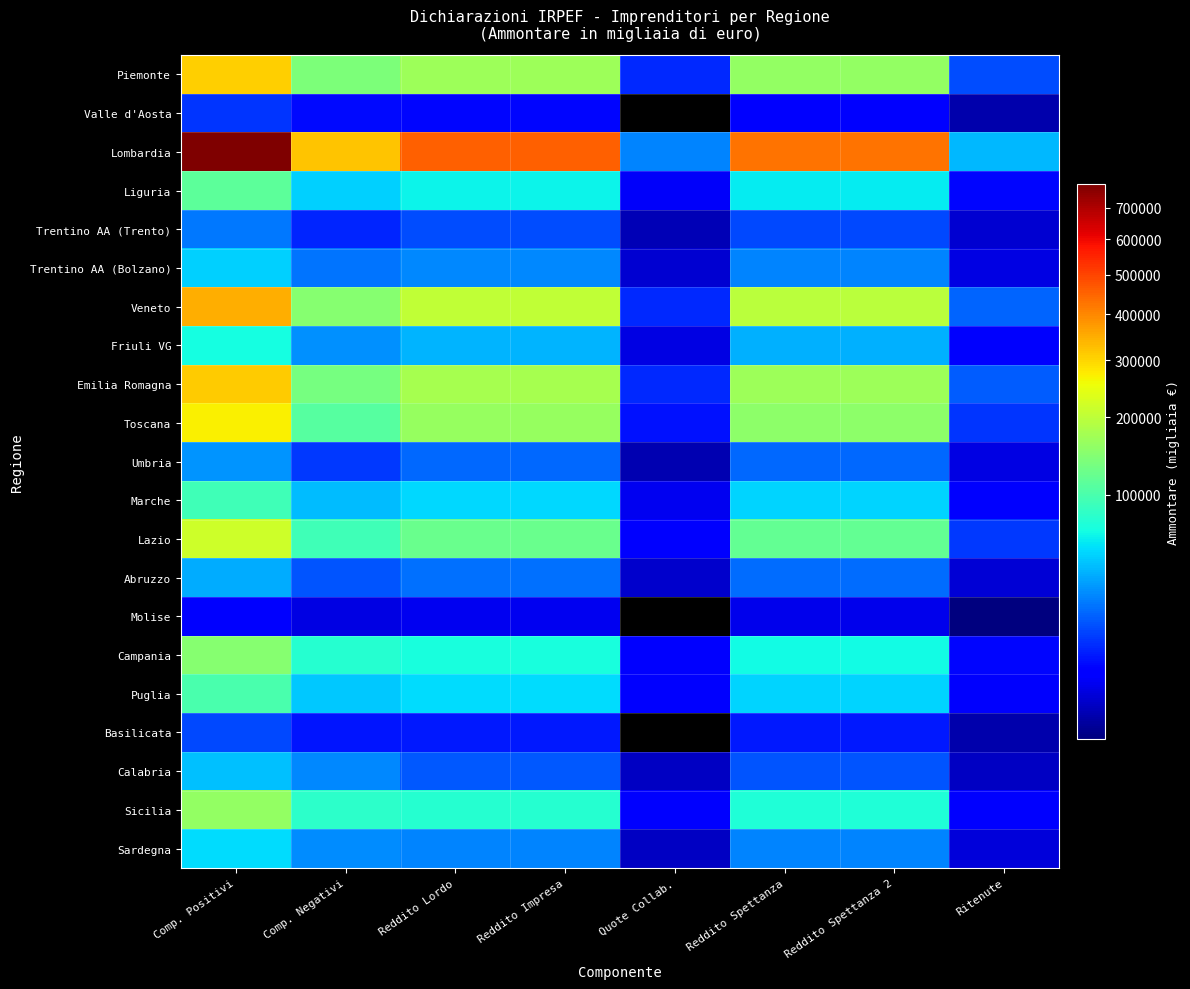

What is the maximum value shown in the chart?

779935.0